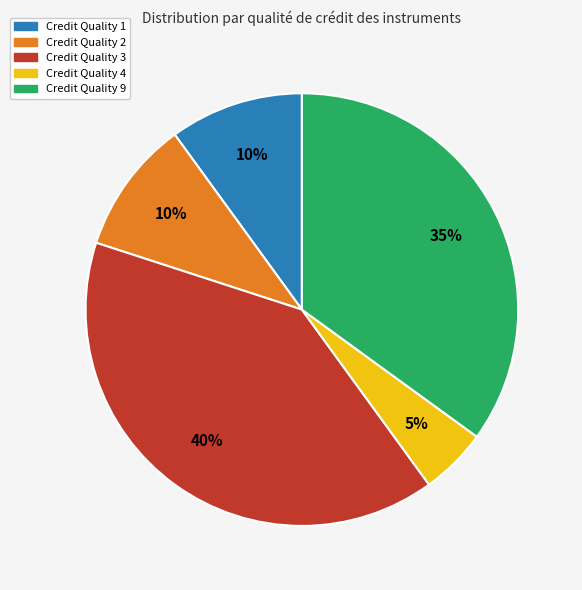

To the nearest percent, what is the average slice percentage?

20%